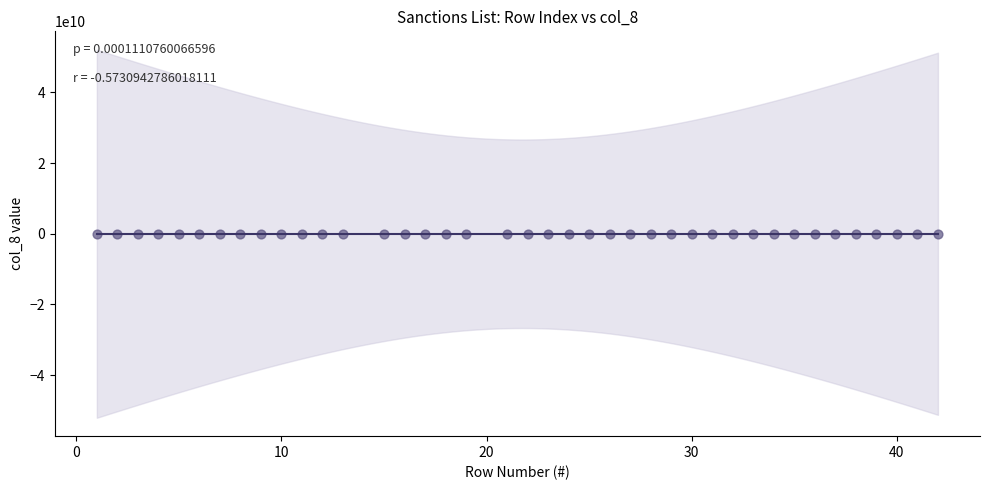

What is the range of X values (max minus min)?

41